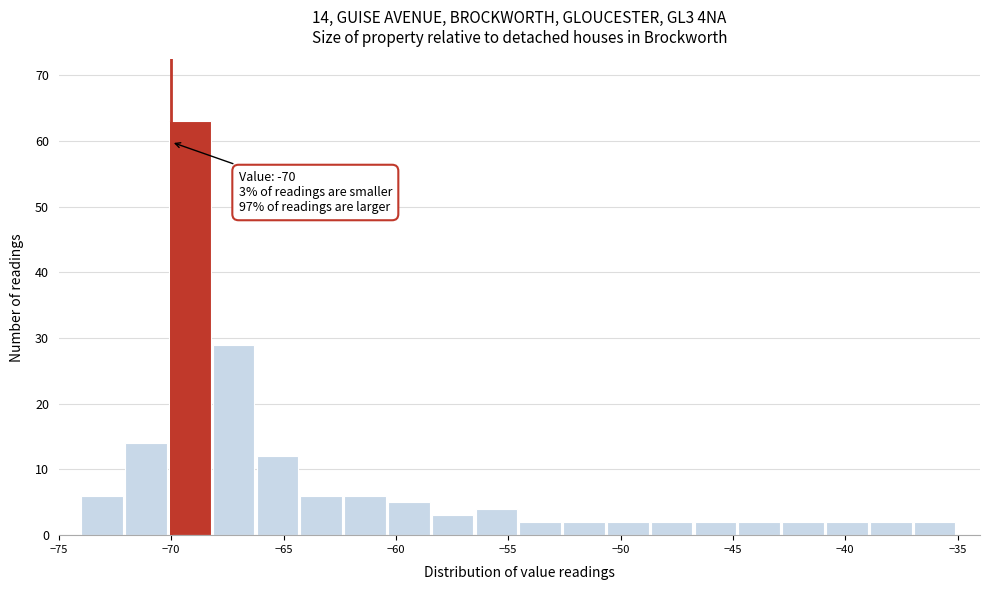

Read against the x-axis, roughly where is the centre of the tallest bar?

-69.0